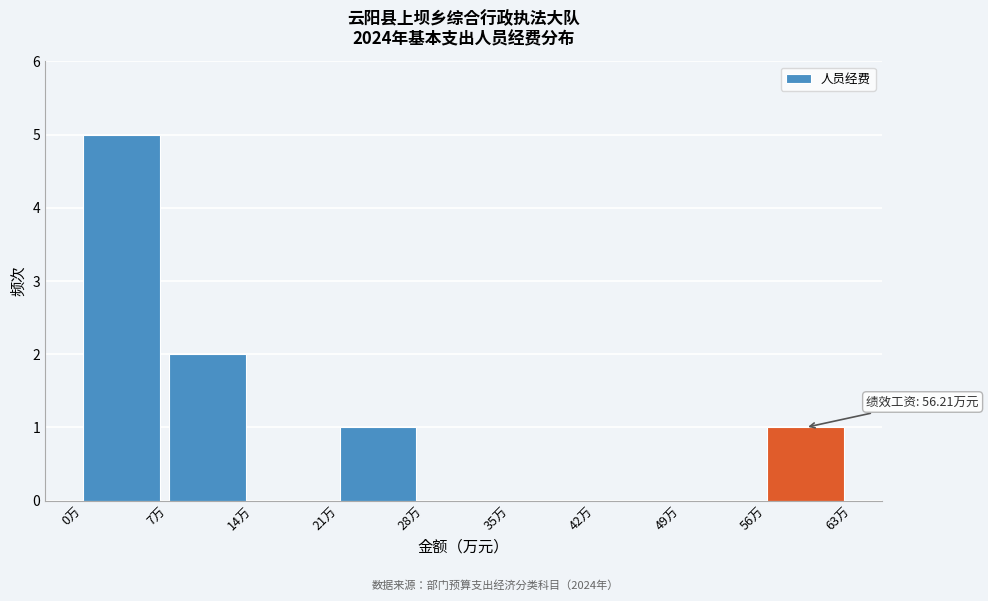

Which range on the x-axis has the tallest bar?

0 to 7